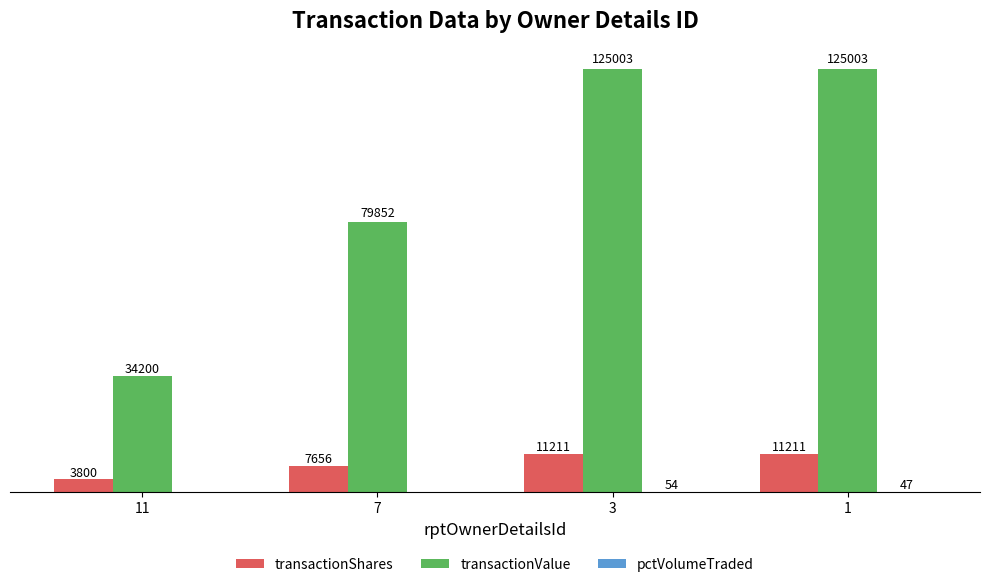

Between 11 and 3, which series saw the biggest shift?

transactionValue